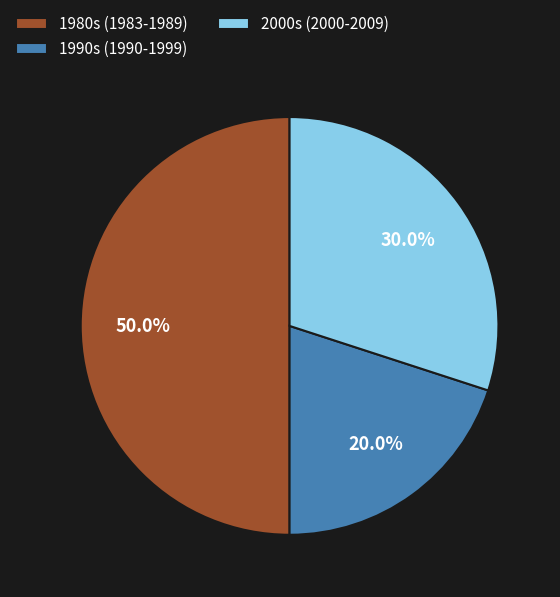

Does 2000s (2000-2009) account for over 50% of the chart?

No